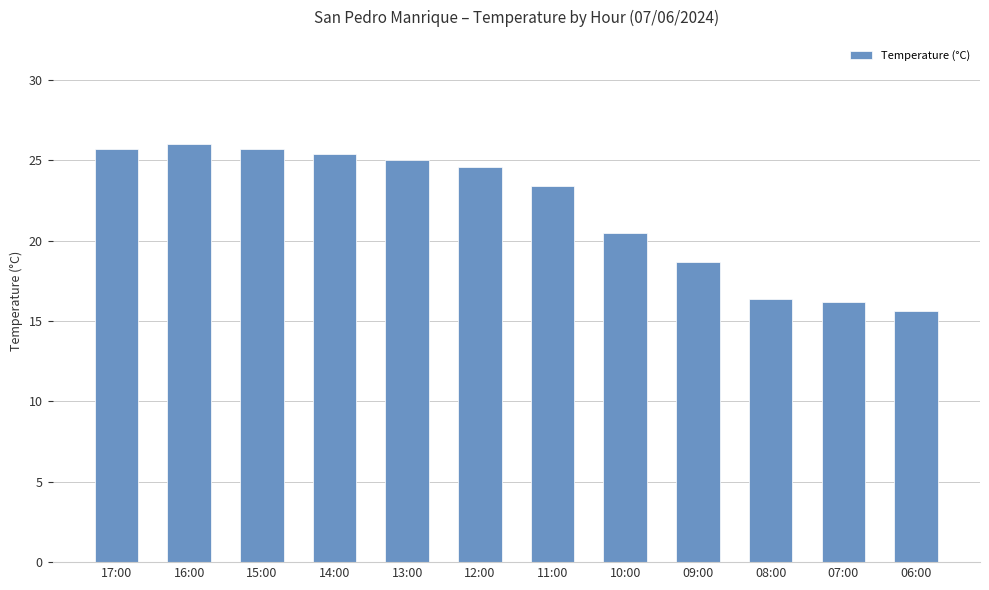

What is the smallest value displayed?

15.6